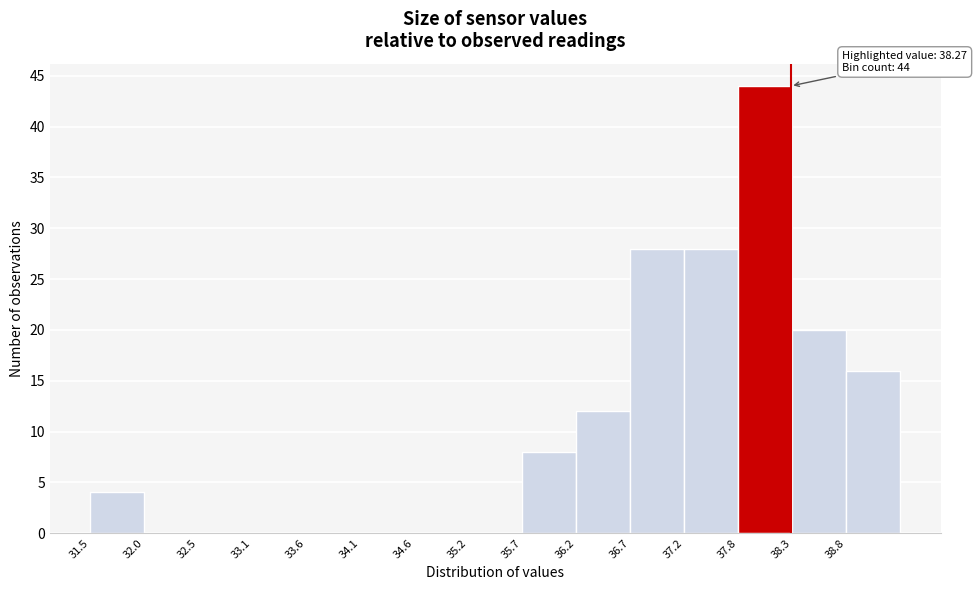

Over which range of the x-axis is the bar tallest?

37.8 to 38.3